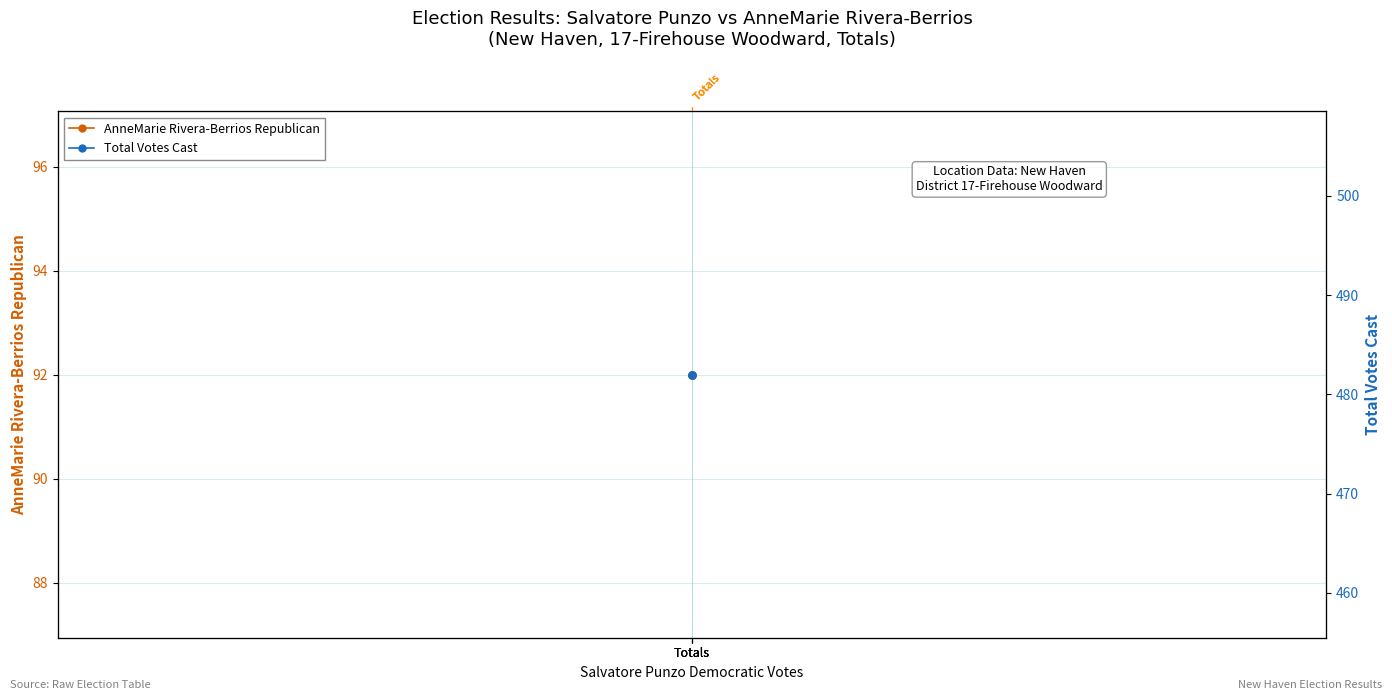

What is the value of the AnneMarie Rivera-Berrios Republican point at the 1st from the left?

92